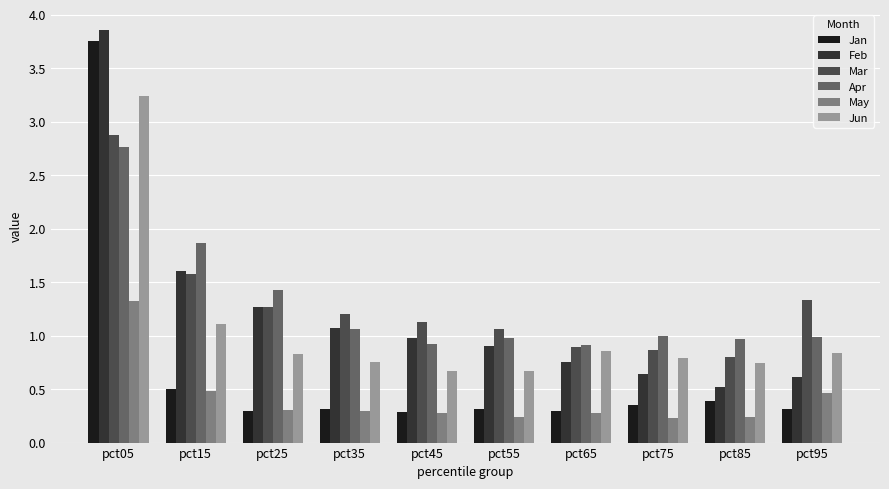

What is the sum of the Apr values at pct75 and pct65?

1.9